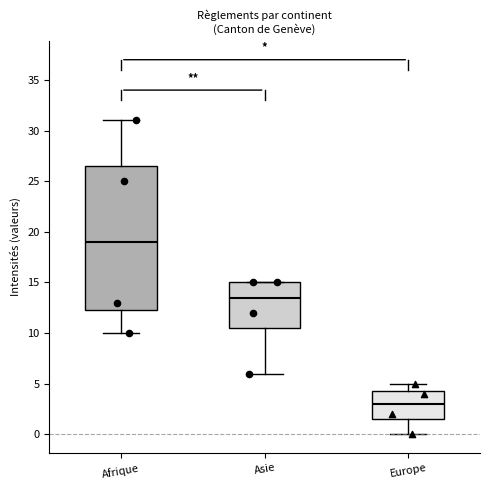

Which box has the lowest median line?

Europe